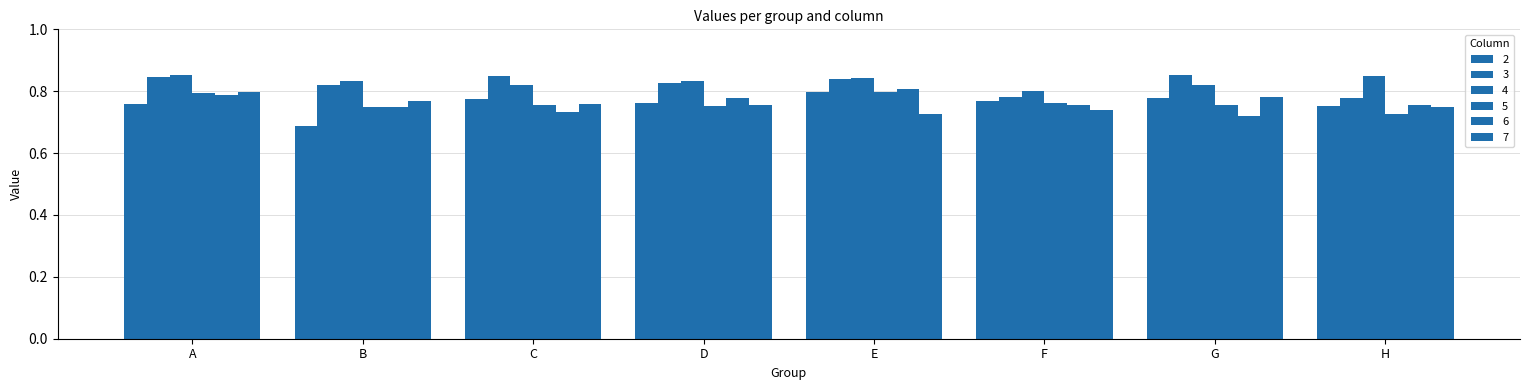

How many 4 values are between 0 and 1?

8